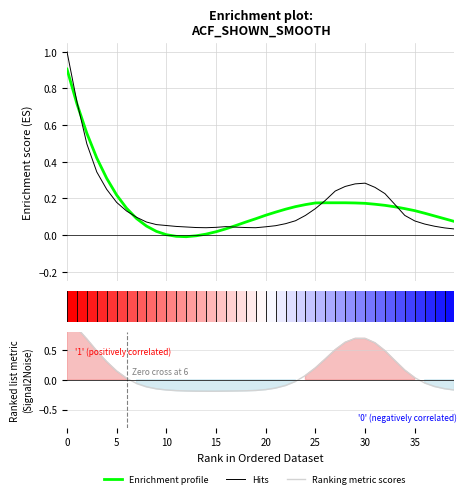

True or false: Enrichment profile has a value of 0.2 at 27.

True